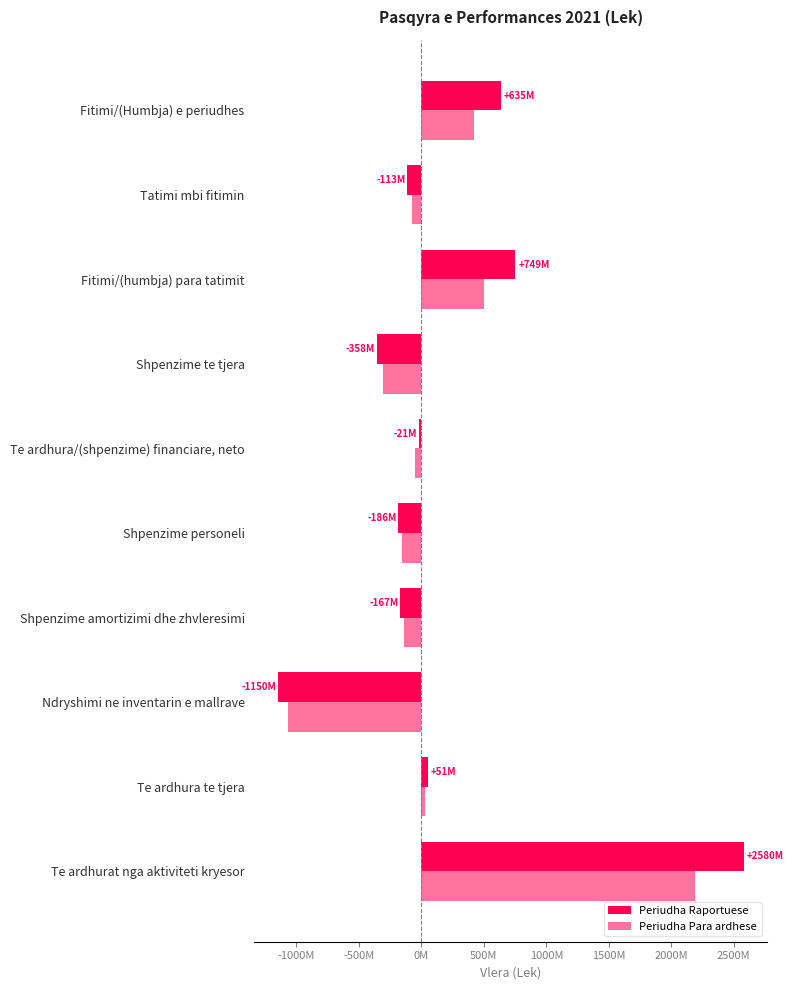

Are the bars horizontal?

Yes